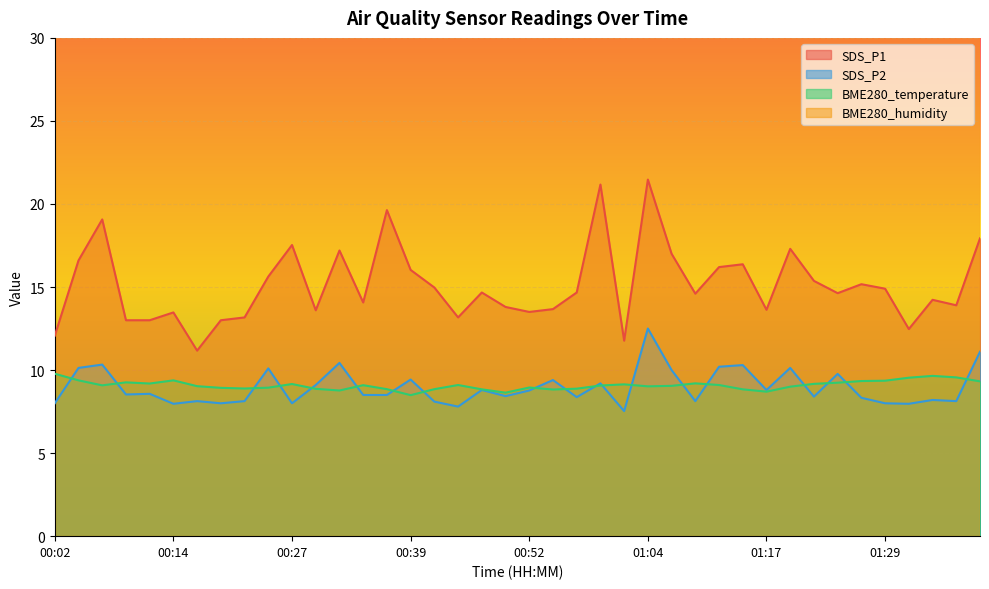

Is the value of BME280_temperature at 00:57 greater than the value of SDS_P1 at 00:44?

No